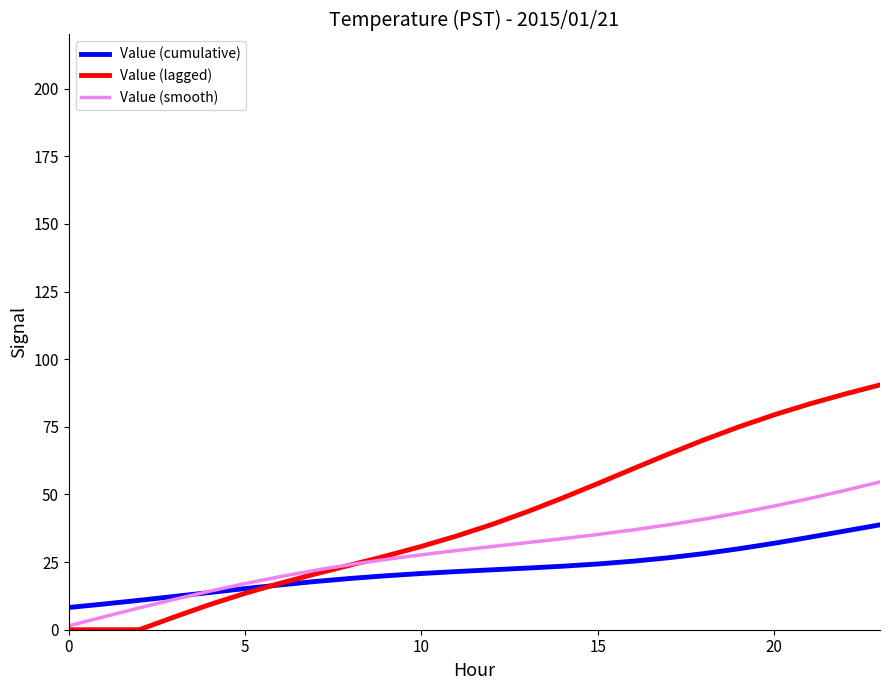

Which series has the widest spread of values?

Value (lagged)